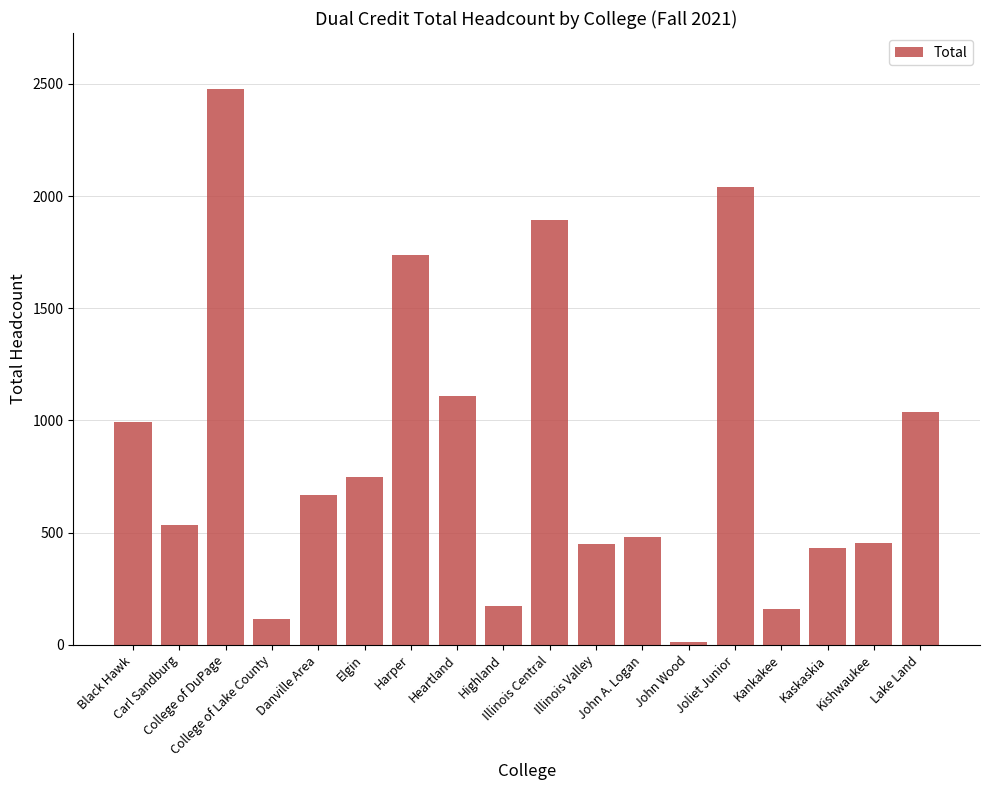

What is the sum of all values?

15512